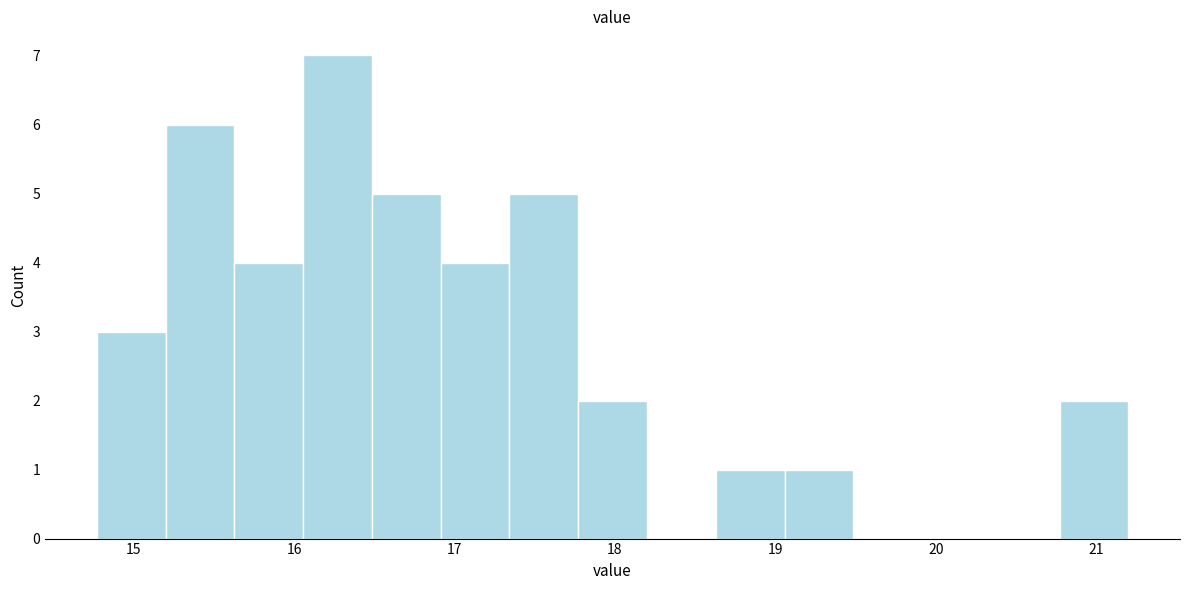

Reading left to right, transcribe this chart: for each bar, give the range it covers on the x-axis and its height. Neither the bar edges nor the heights are printed on the chart, so give them approximately, as read against the axes.

14.8 to 15.2: 3
15.2 to 15.6: 6
15.6 to 16.1: 4
16.1 to 16.5: 7
16.5 to 16.9: 5
16.9 to 17.3: 4
17.3 to 17.8: 5
17.8 to 18.2: 2
18.2 to 18.6: 0
18.6 to 19.1: 1
19.1 to 19.5: 1
19.5 to 19.9: 0
19.9 to 20.3: 0
20.3 to 20.8: 0
20.8 to 21.2: 2